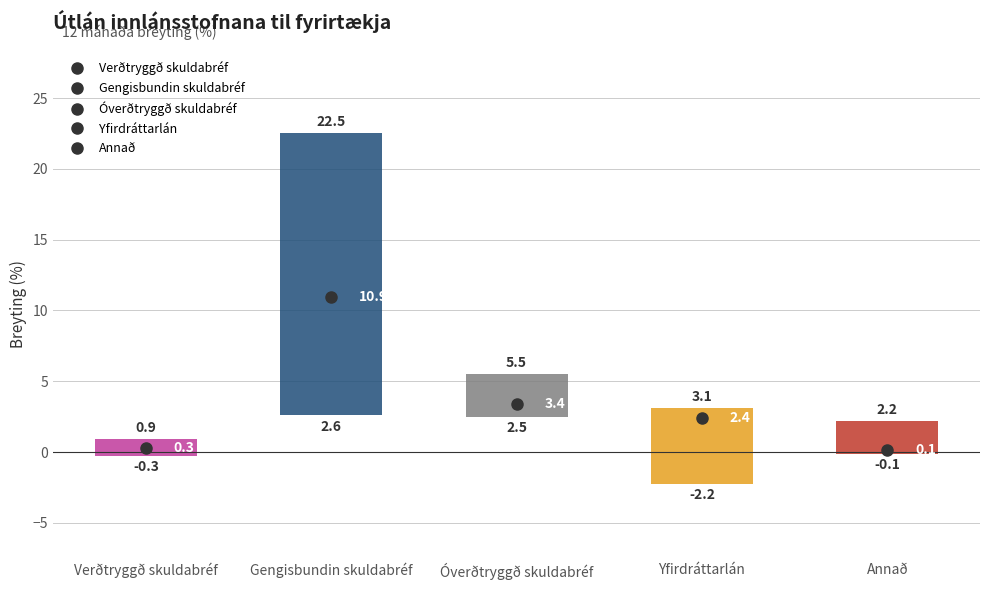

Which box's median line is the highest?

Gengisbundin skuldabréf